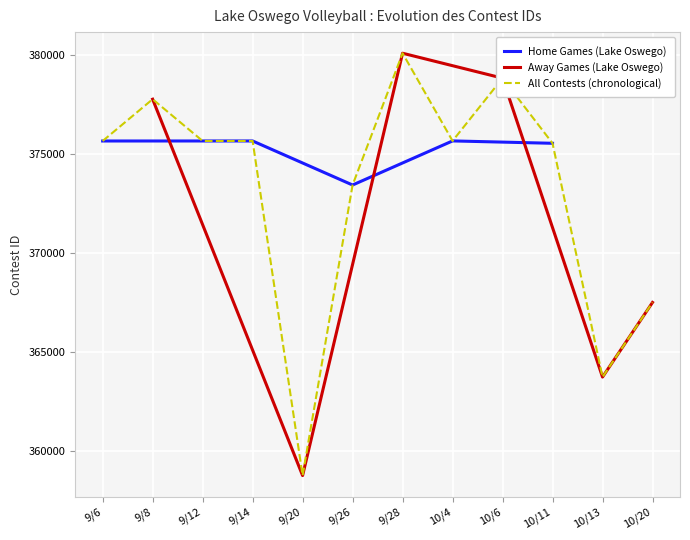

The value of Home Games (Lake Oswego) at 9/6 is 375653. True or false?

True